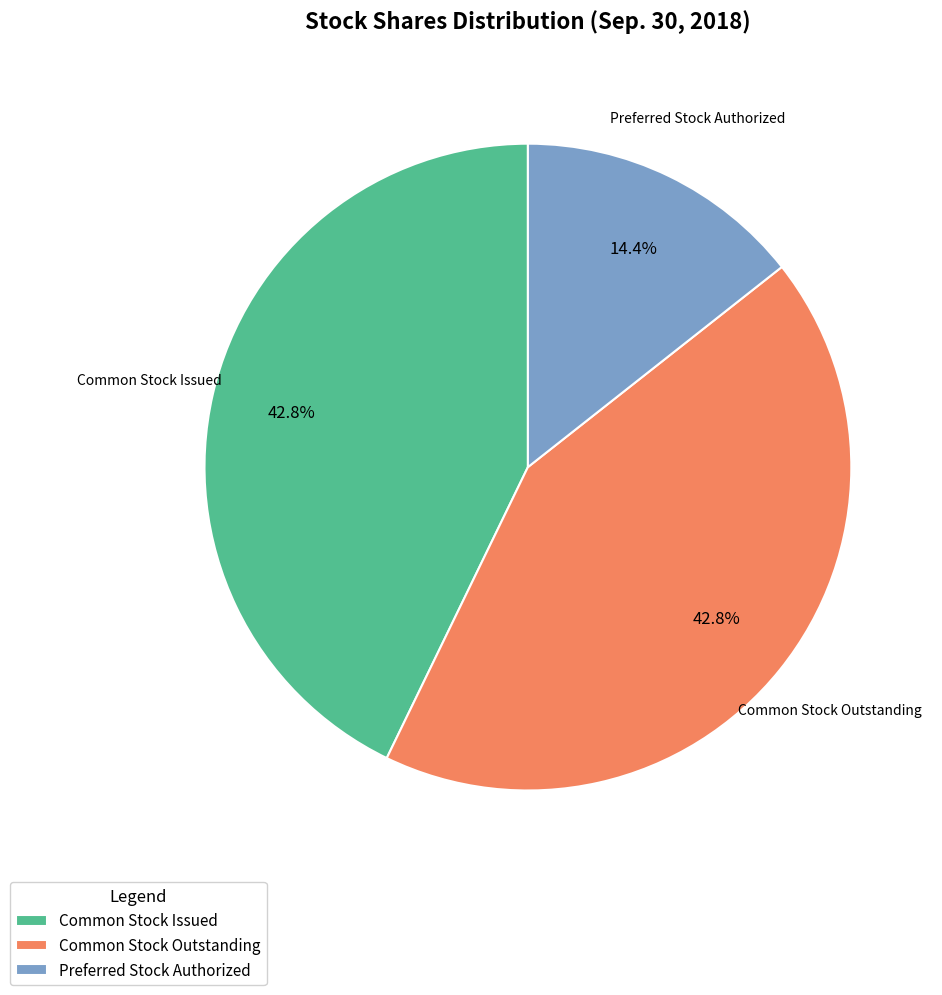

Between Preferred Stock Authorized and Common Stock Issued, which is larger?

Common Stock Issued